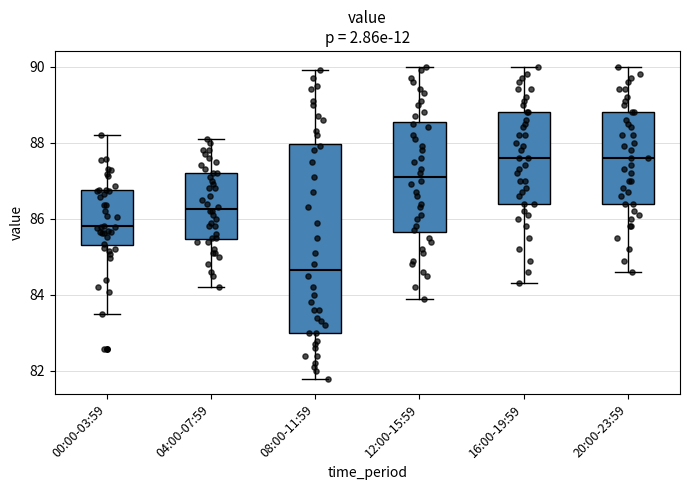

Reading left to right, transcribe this box plot: for each box, give where its median line is, the range the box spans, and where its two whiskers end, as read against the y-axis. The values are not printed on the chart, so give them approximately, as read against the axis.

00:00-03:59: median 85.8, box 85.4 to 86.8, whiskers 83.4 to 88.2
04:00-07:59: median 86.2, box 85.4 to 87.2, whiskers 84.2 to 88.2
08:00-11:59: median 84.6, box 83.0 to 88.0, whiskers 81.8 to 90.0
12:00-15:59: median 87.2, box 85.6 to 88.6, whiskers 84.0 to 90.0
16:00-19:59: median 87.6, box 86.4 to 88.8, whiskers 84.4 to 90.0
20:00-23:59: median 87.6, box 86.4 to 88.8, whiskers 84.6 to 90.0